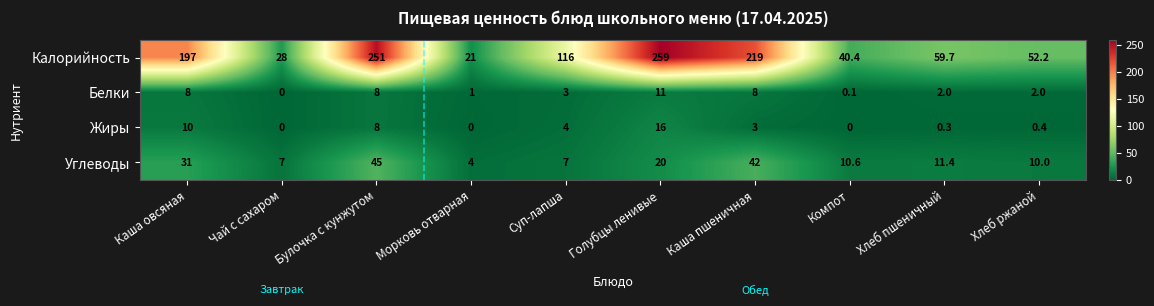

Which category has the highest value in the Белки series?

Голубцы ленивые